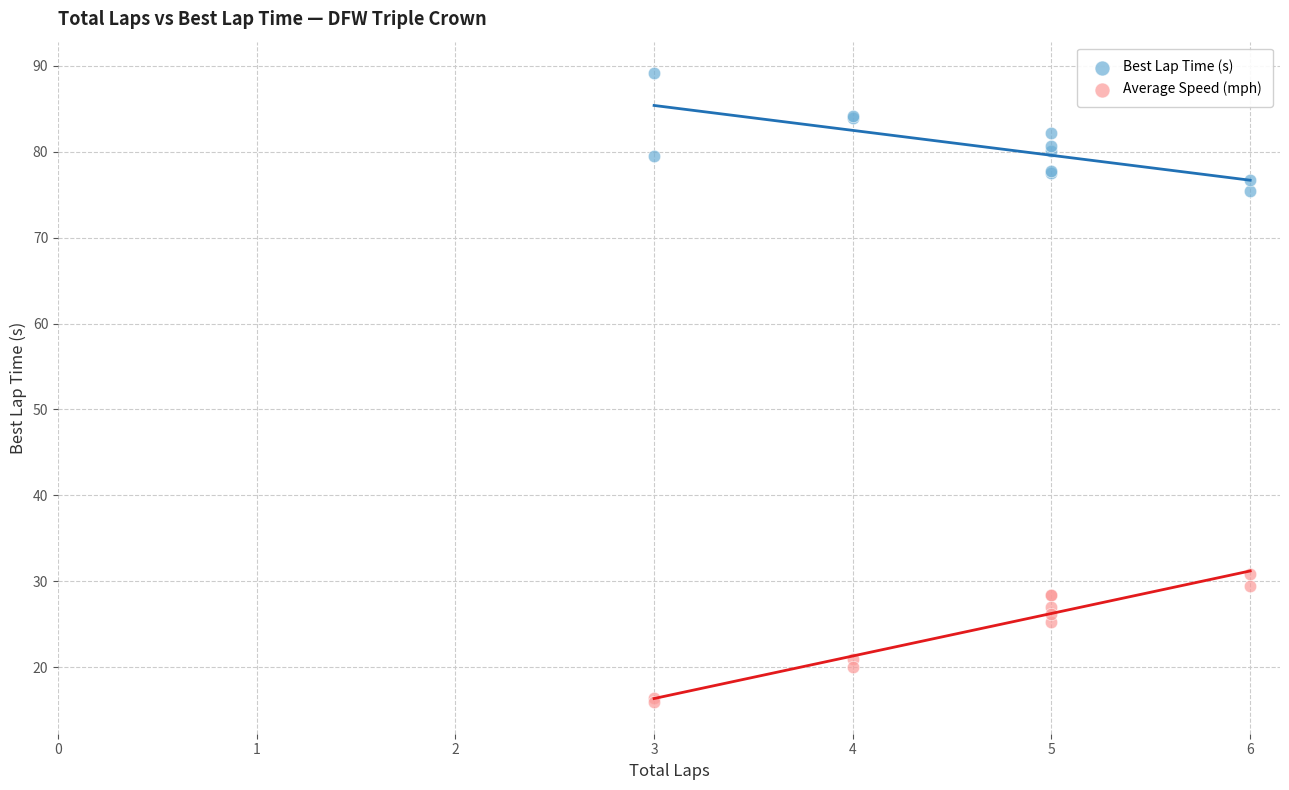

What is the X range (max minus min) for the scatter plot?

3.0